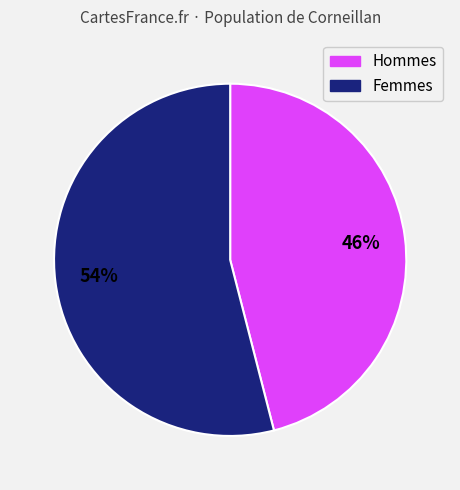

Does any single category account for the majority?

Yes